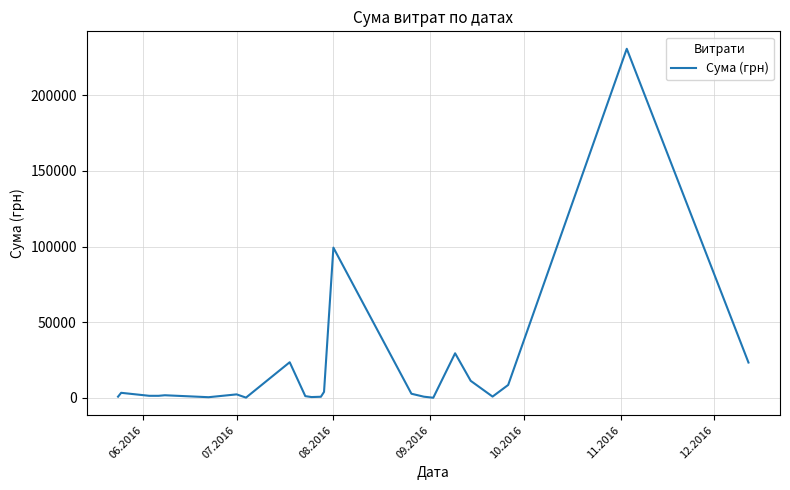

What is the greatest value displayed?

230842.2